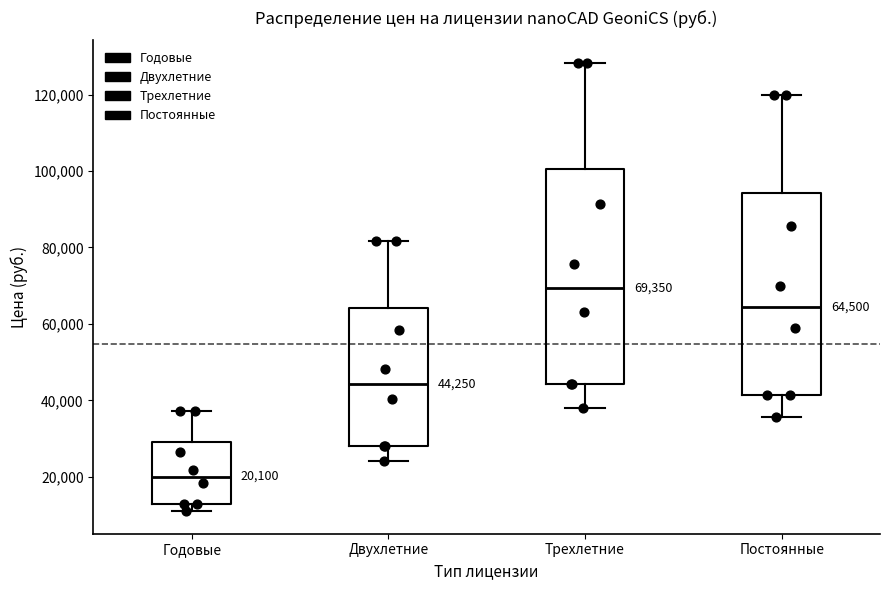

Comparing the boxes themselves (not the whiskers), which one is the tallest?

Трехлетние